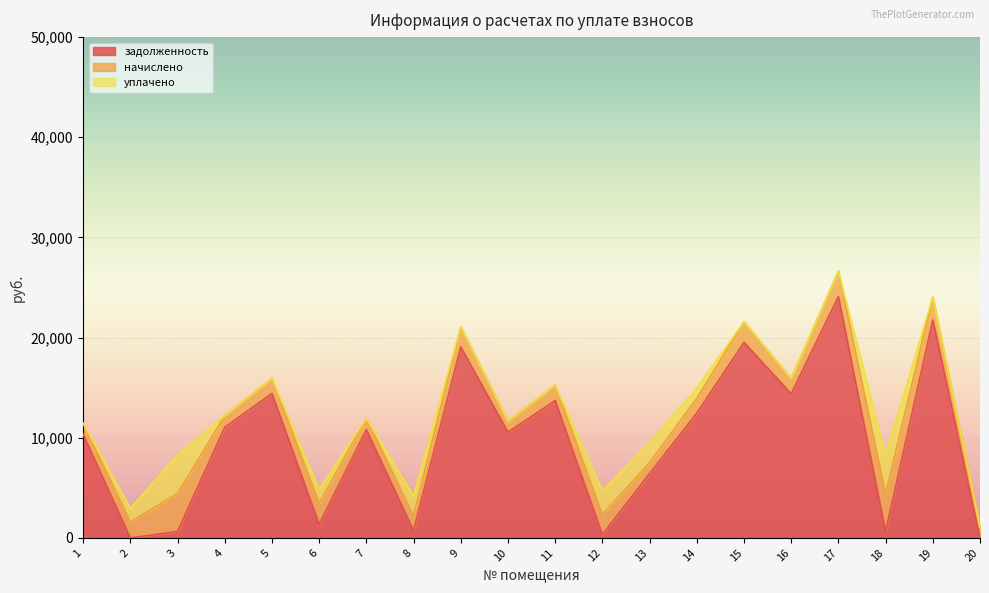

How many lines are shown in the chart?

3